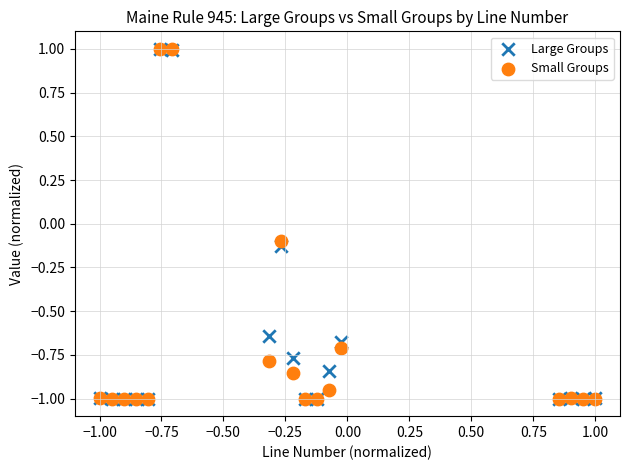

What are all the series names shown in the legend?

Large Groups, Small Groups